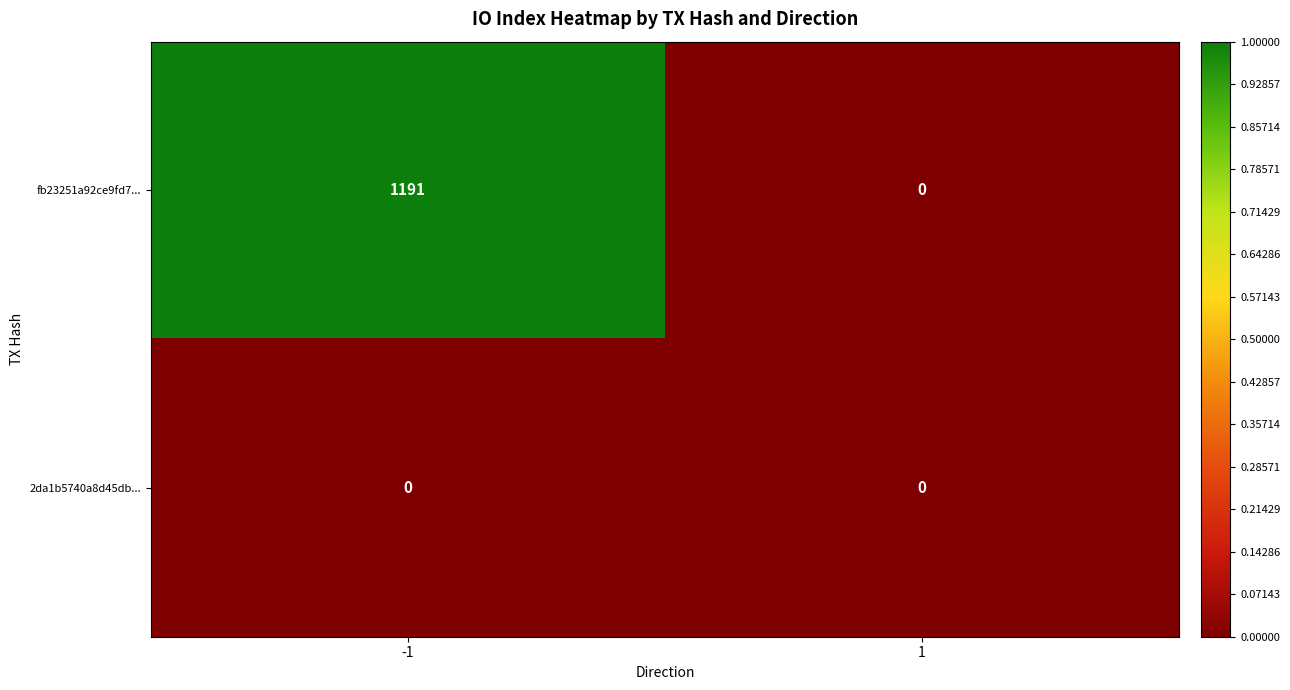

What is the average value of the fb23251a92ce9fd7... series?

596